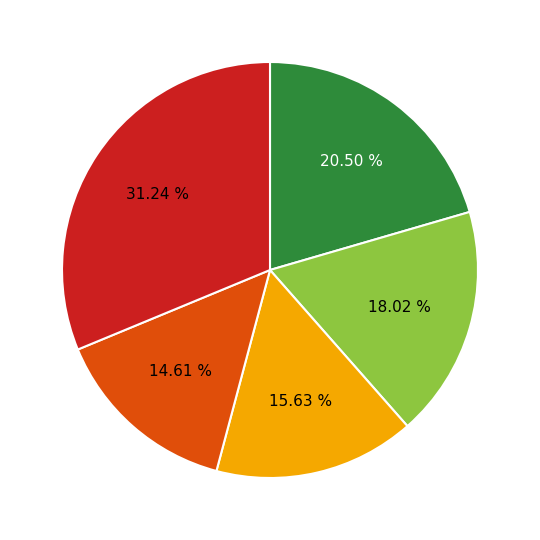

Is there a majority slice in this chart?

No